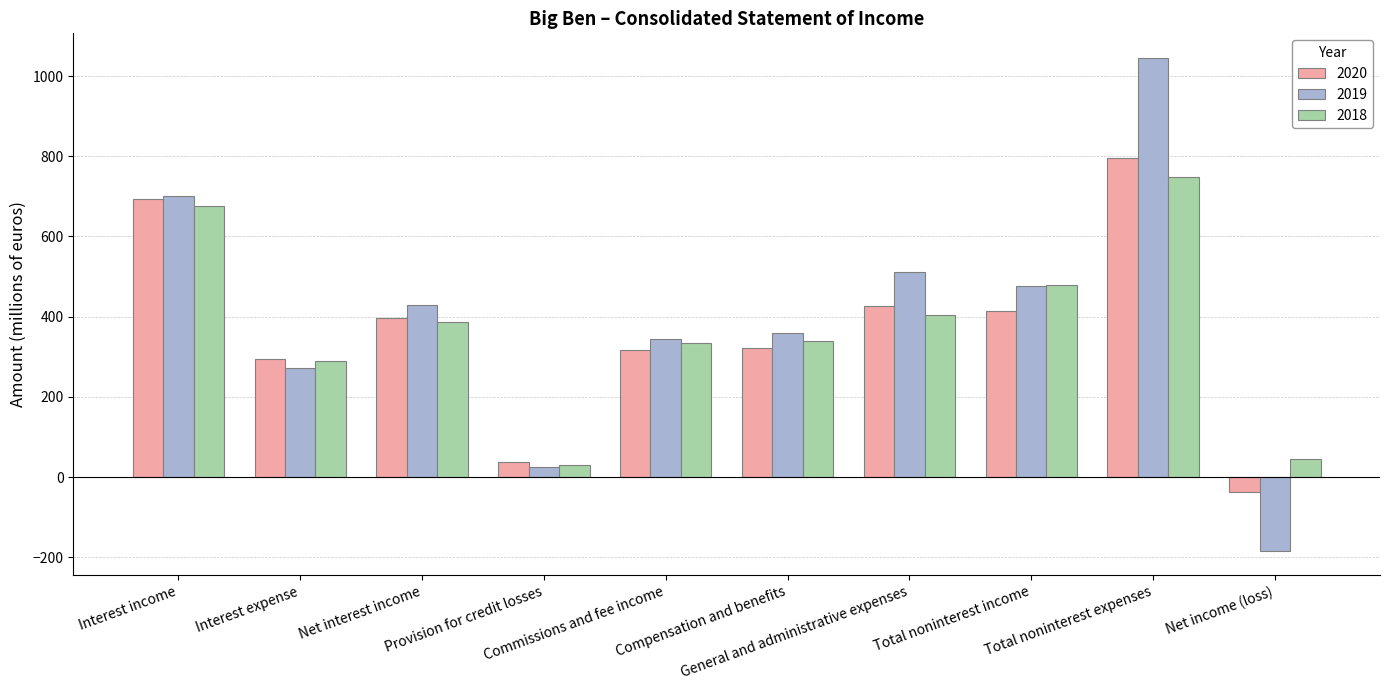

What is the smallest value displayed?

-183.1